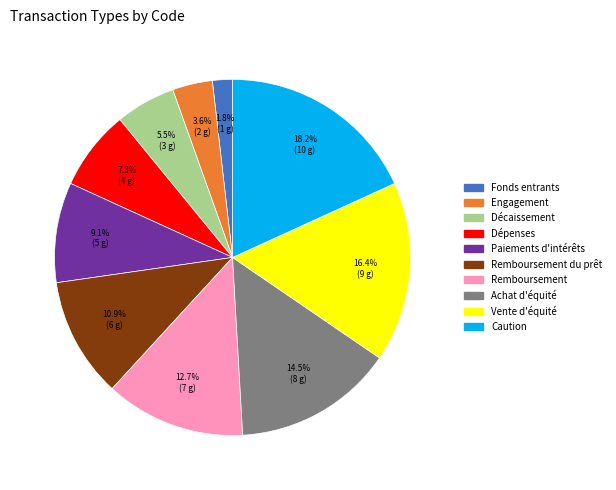

Is there a majority slice in this chart?

No